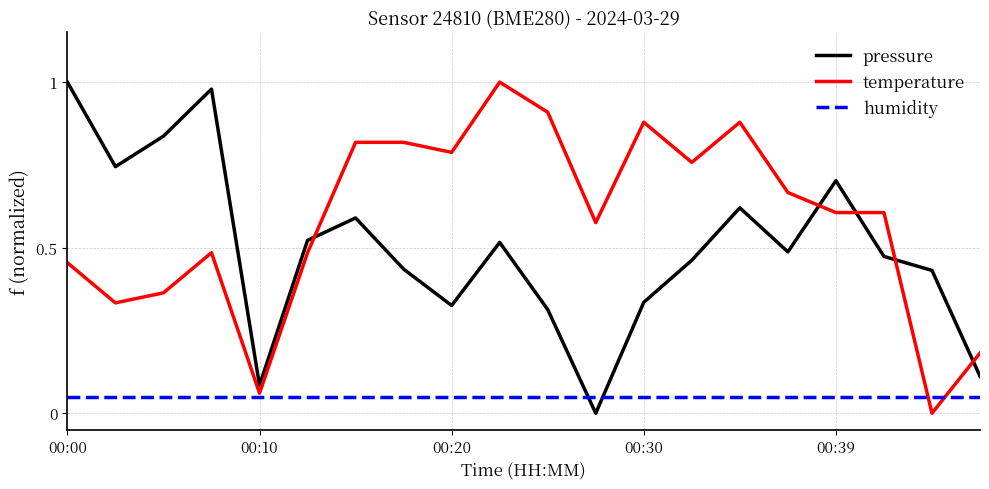

Which series has the largest total across all categories?

temperature